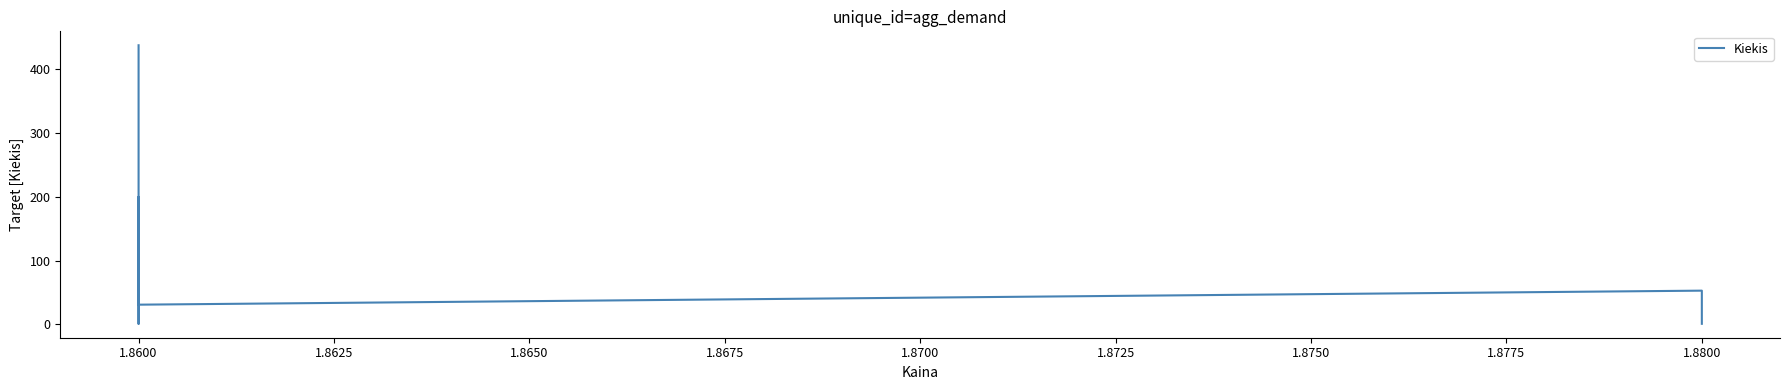

Does the chart have visible grid lines?

No